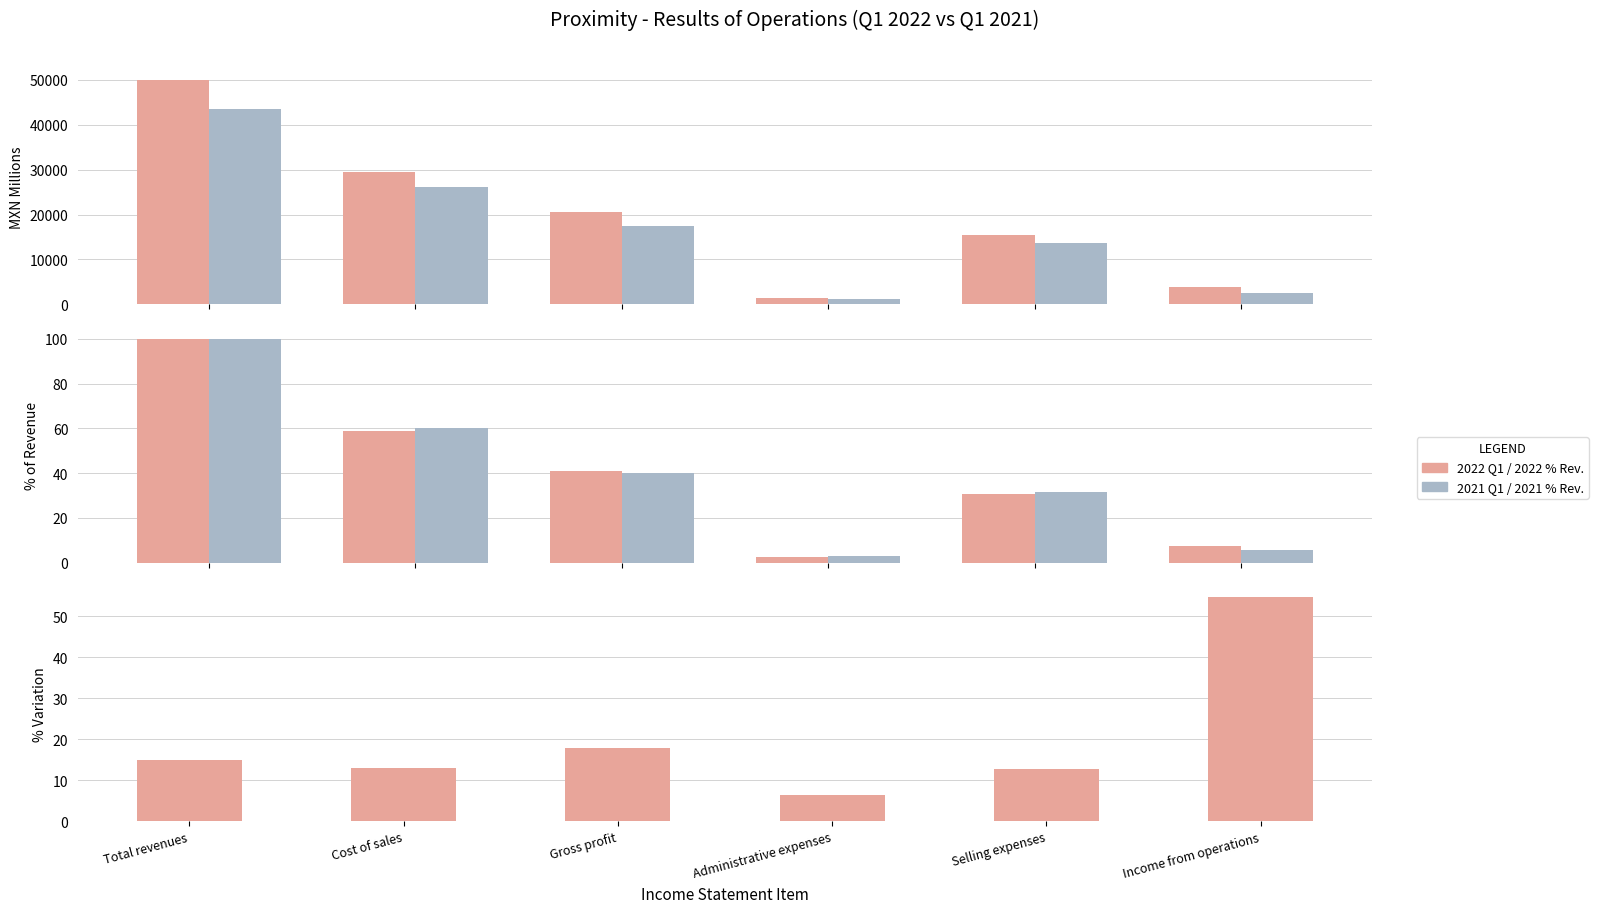

What is the total value across all series at Gross profit?

37965.0